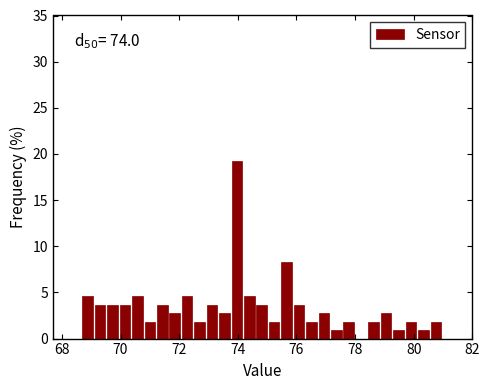

Read against the x-axis, roughly where is the centre of the tallest bar?

74.0